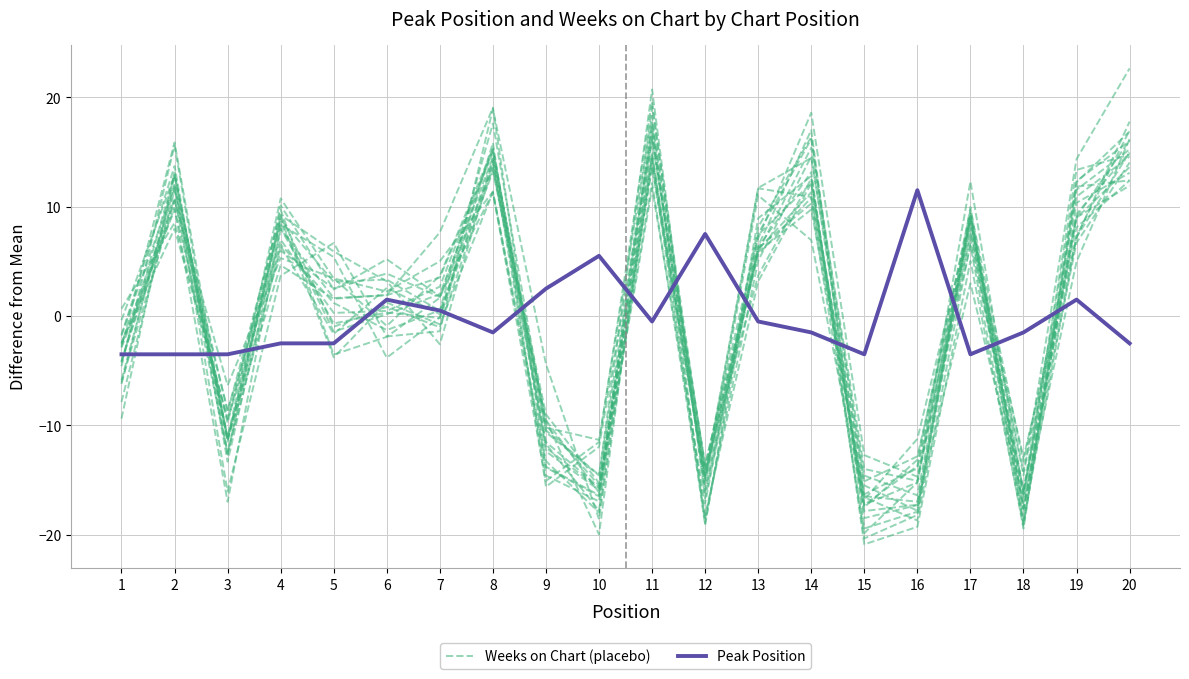

What are all the series names shown in the legend?

Weeks on Chart (placebo), Peak Position